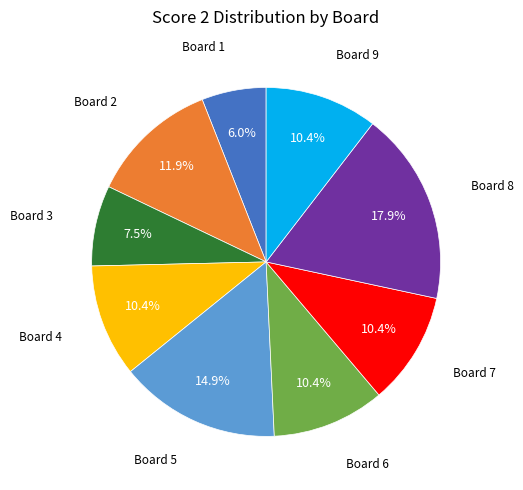

Does any single category account for the majority?

No